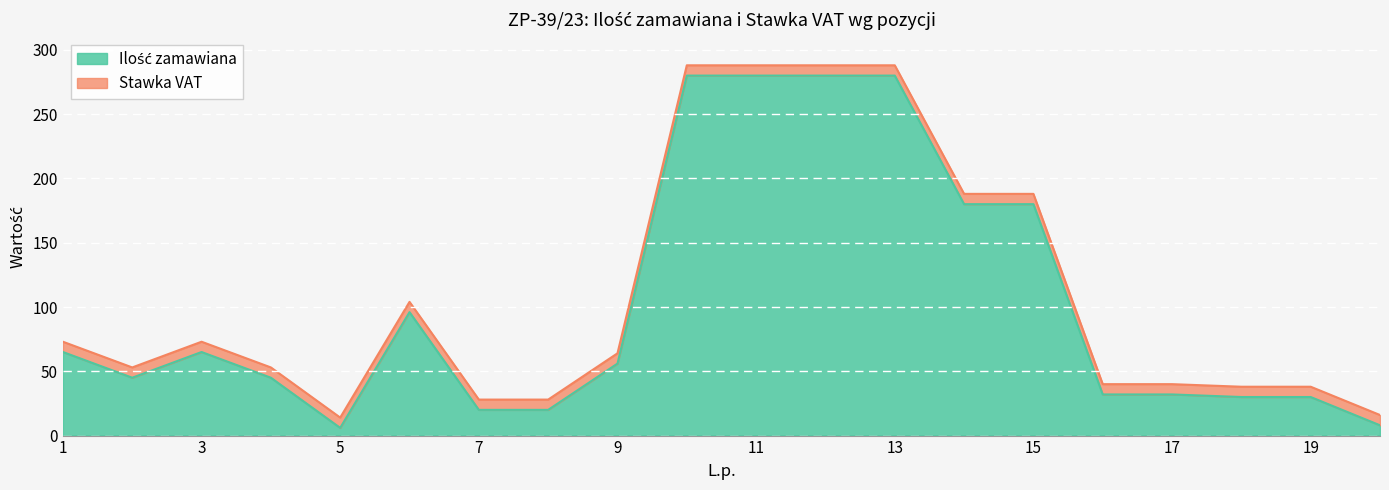

True or false: the data has more than 1 interior local peaks.

True